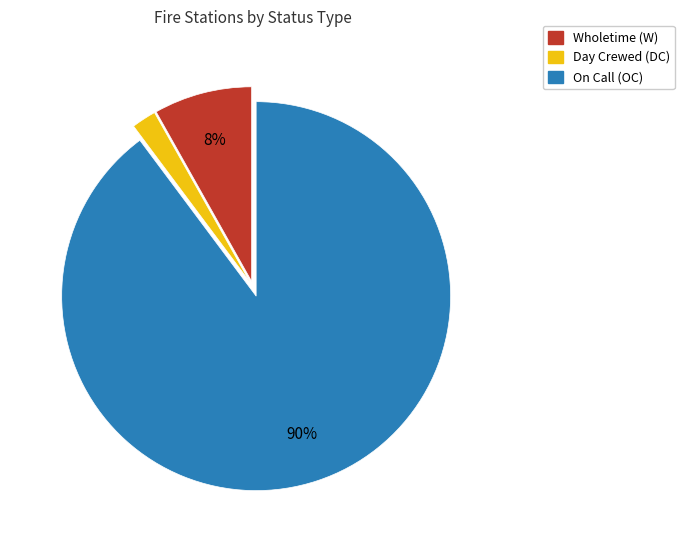

To the nearest percent, what is the average slice percentage?

33%